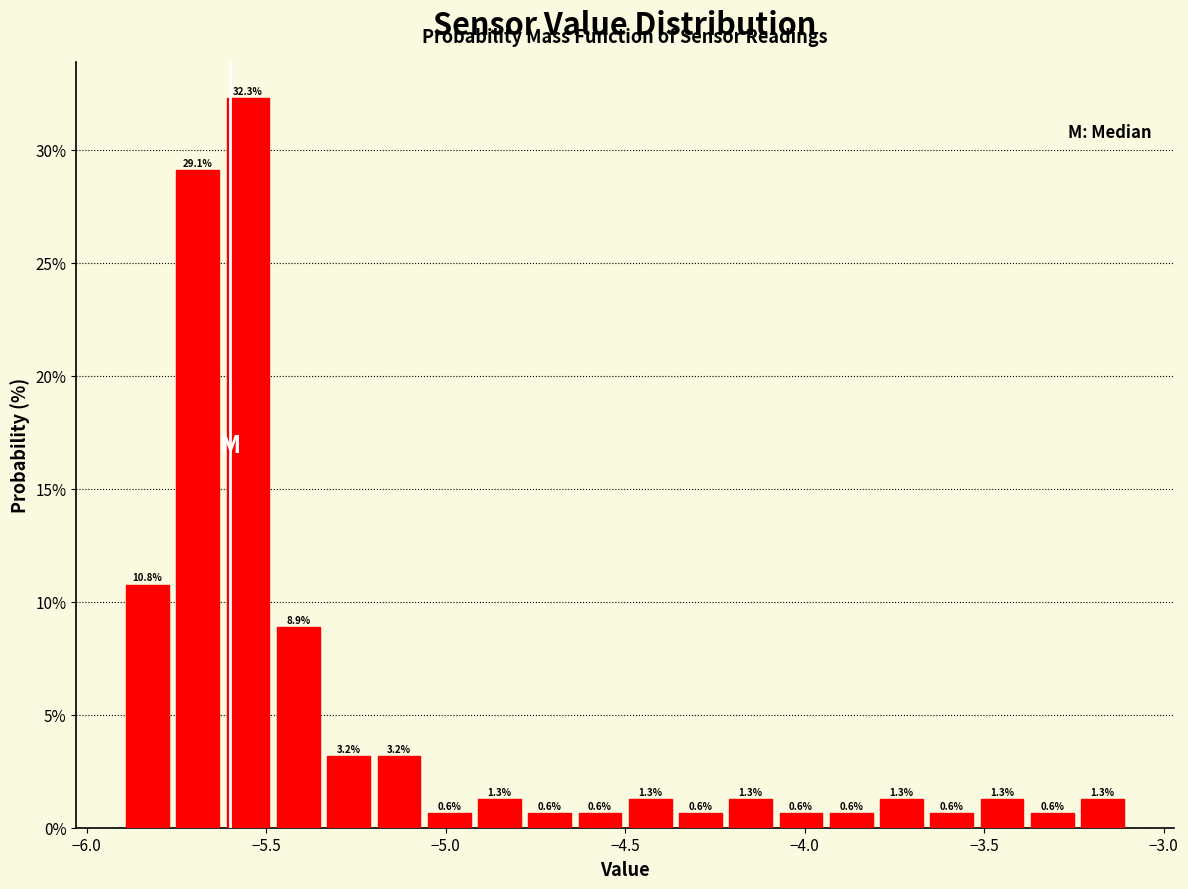

Around what value on the x-axis is the tallest bar? Give the approximate position of its centre, as read against the axis.

-5.55